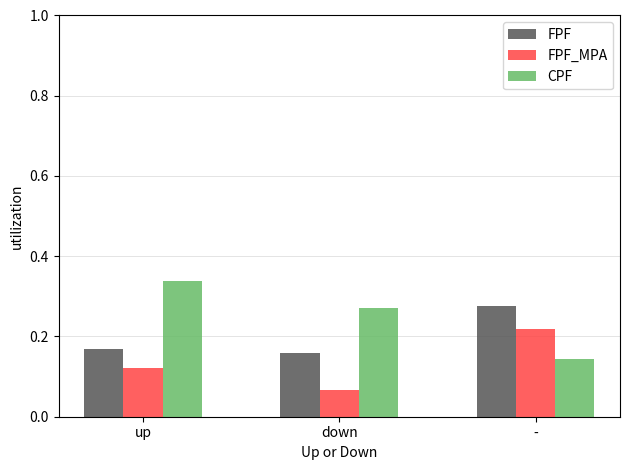

How many groups of bars are there?

3